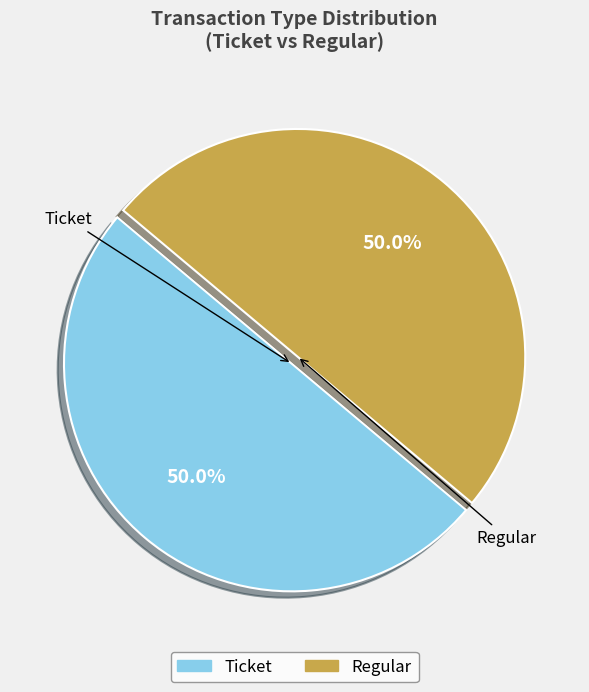

Count the number of slices in the pie.

2